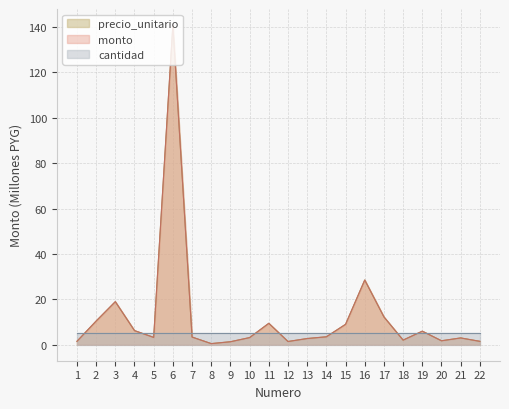

Is it true that precio_unitario equals 1.5 at 1?

True